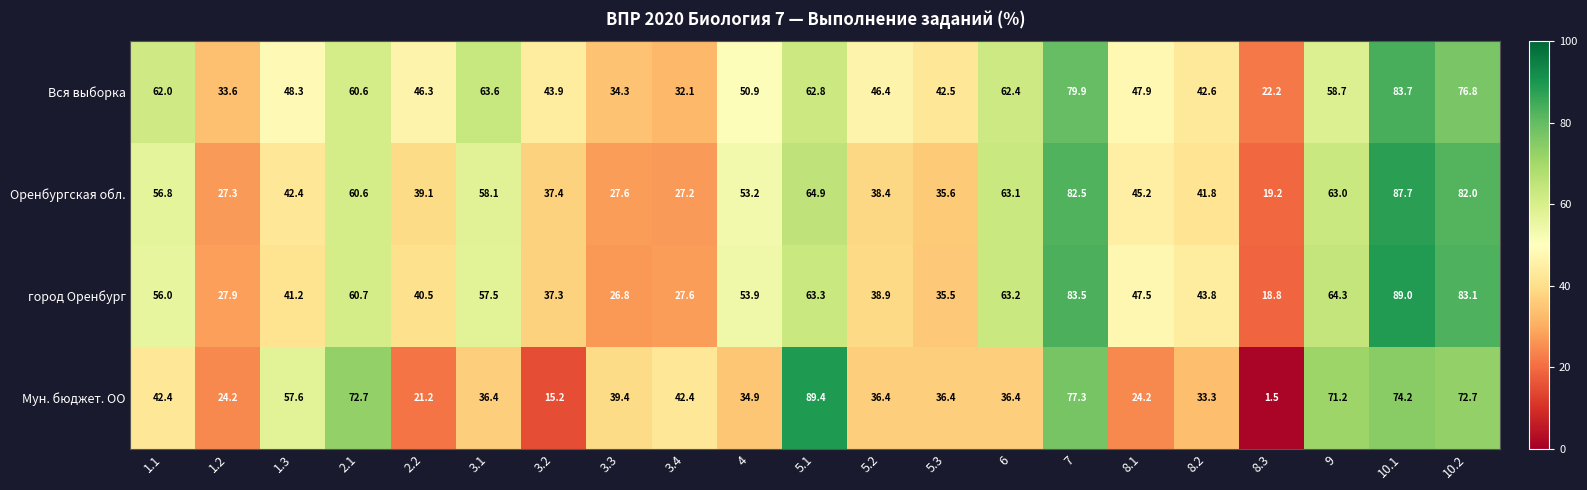

Is the value of Оренбургская обл. at 3.4 greater than the value of Мун. бюджет. ОО at 1.3?

No